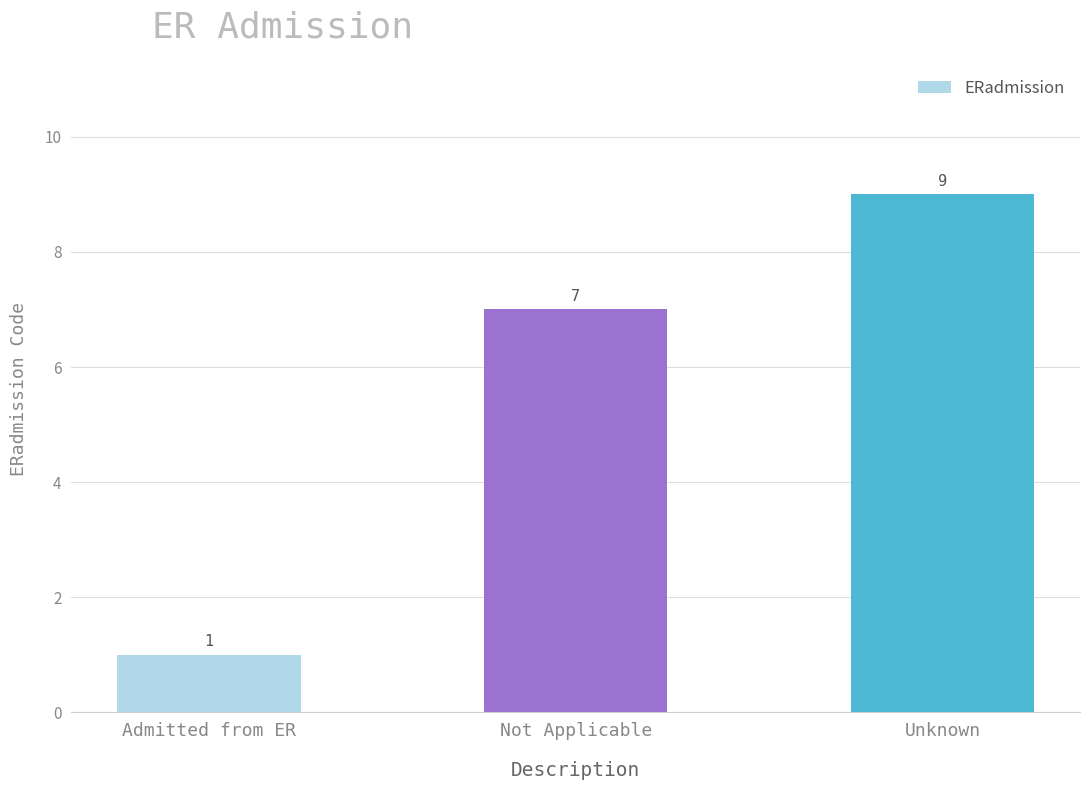

What is the difference between the values at Not Applicable and Admitted from ER?

6